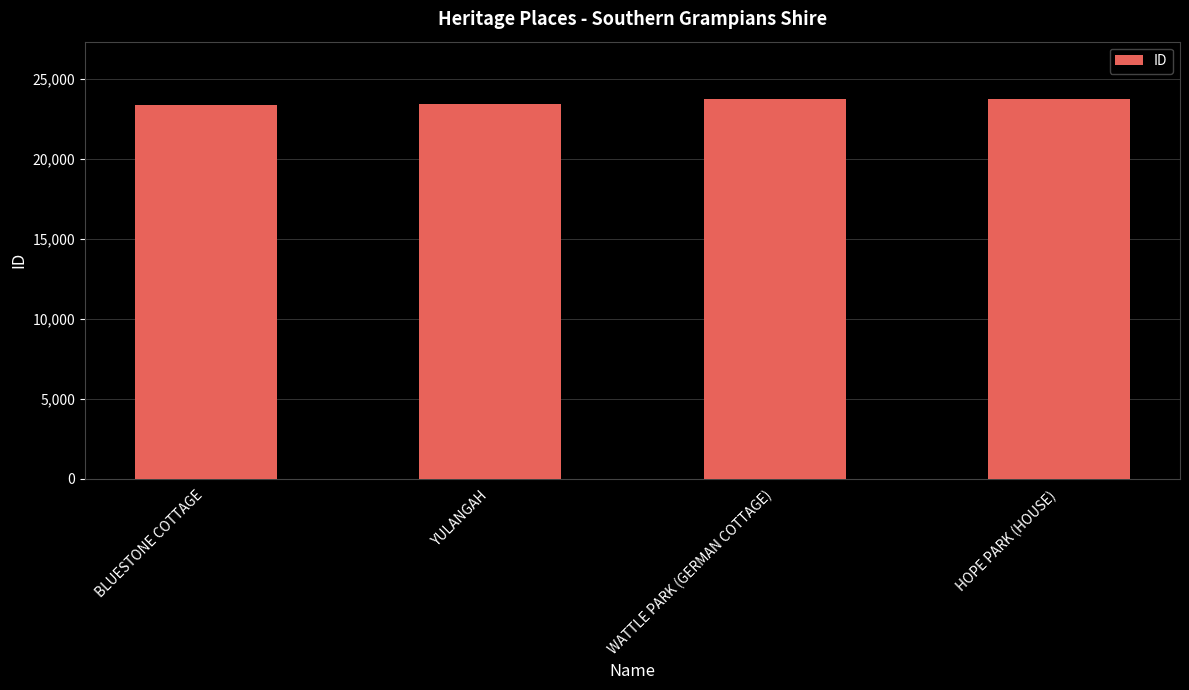

What is the label of the 1st bar from the right?

HOPE PARK (HOUSE)